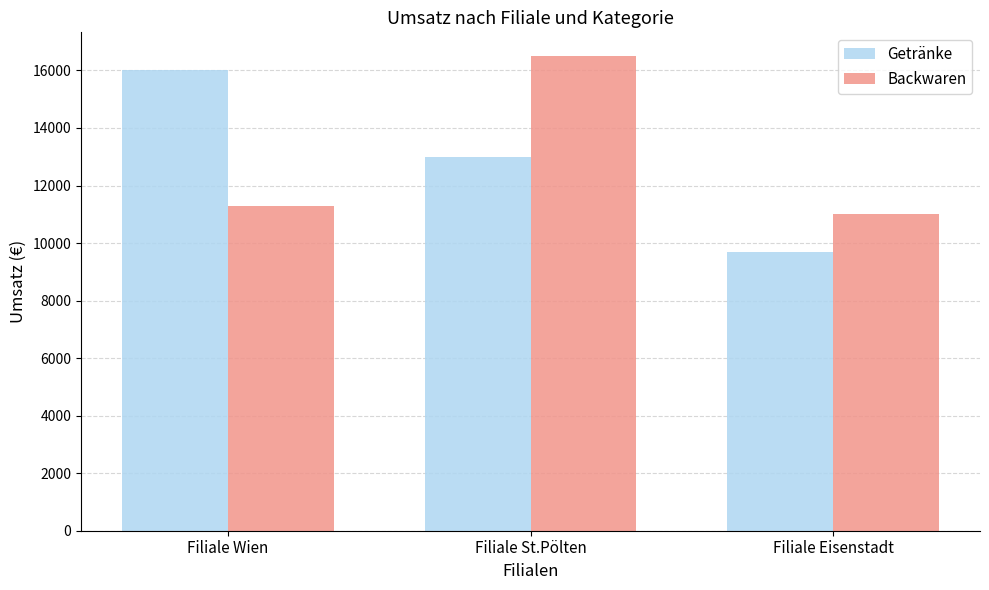

List the labels in order of Getränke value, largest first.

Filiale Wien, Filiale St.Pölten, Filiale Eisenstadt